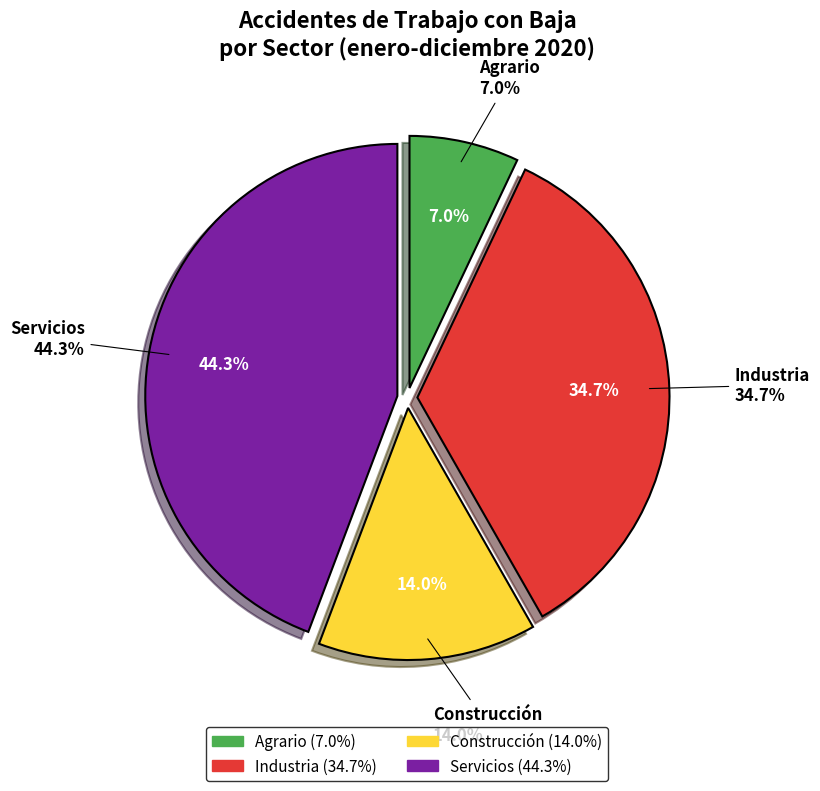

Is it true that Agrario is 13% of the pie?

False